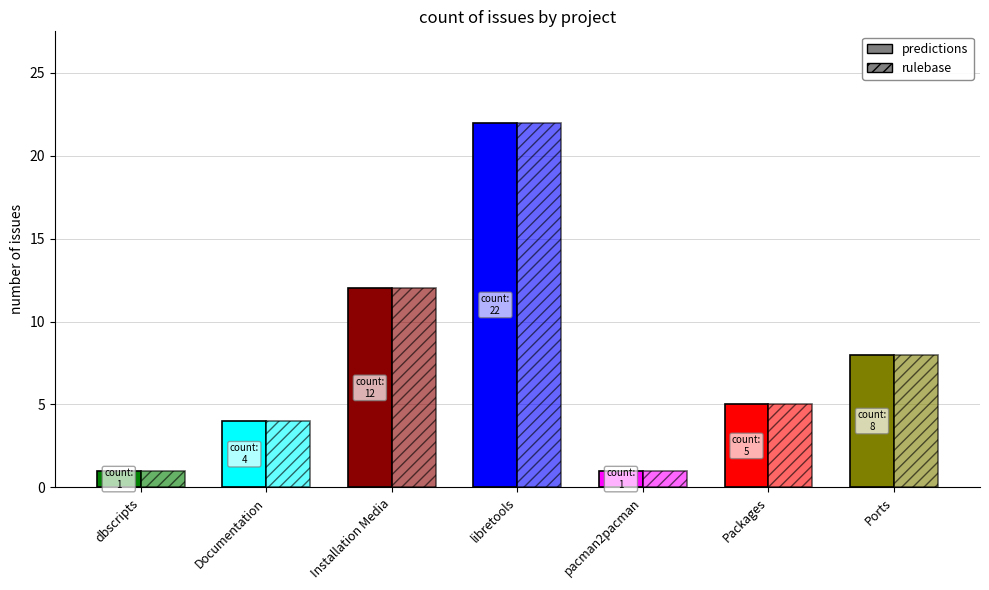

How many bars are there in each group?

2